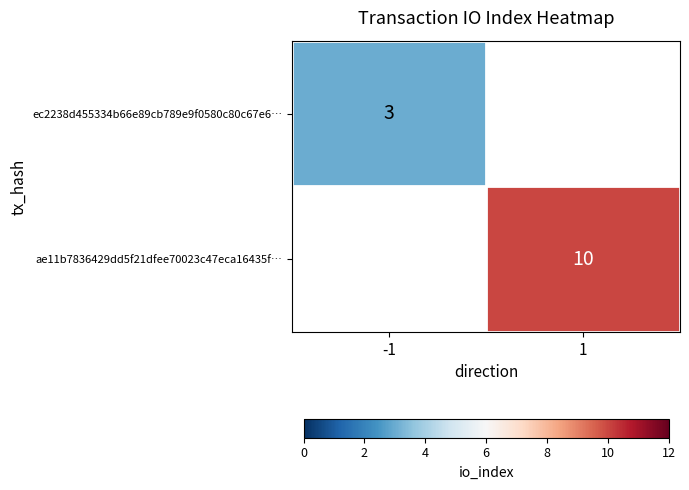

How many categories are shown in the chart?

2